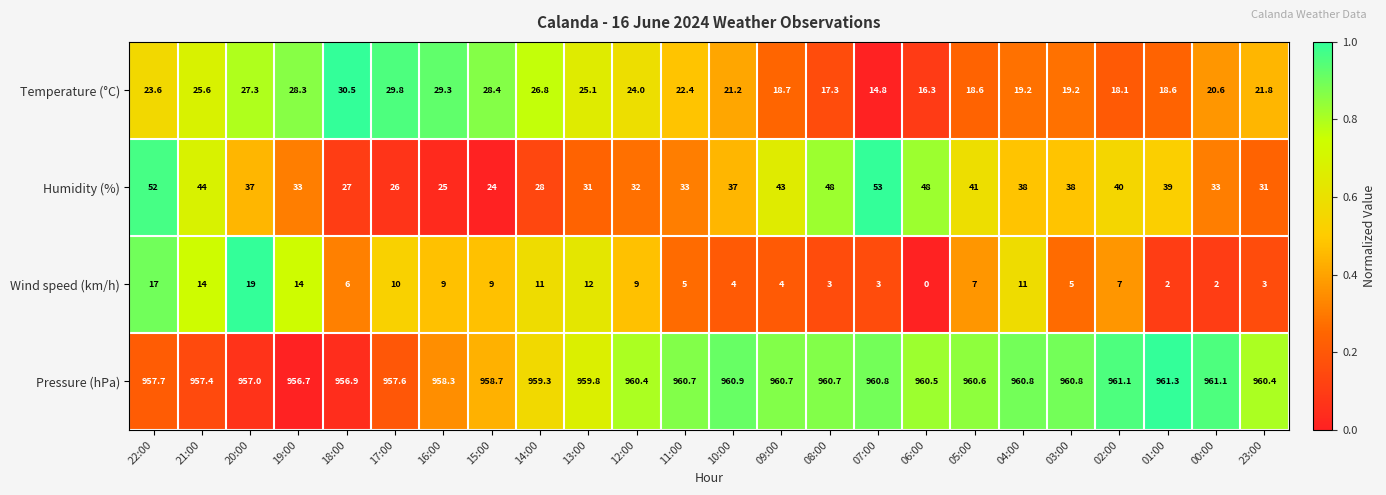

What is the average value of the Humidity (%) series?

36.7